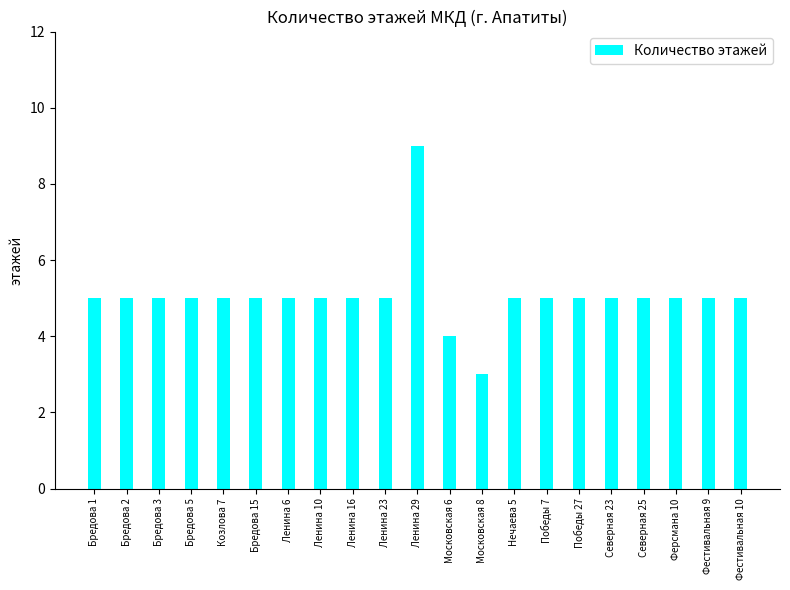

How many data points does each series have?

21